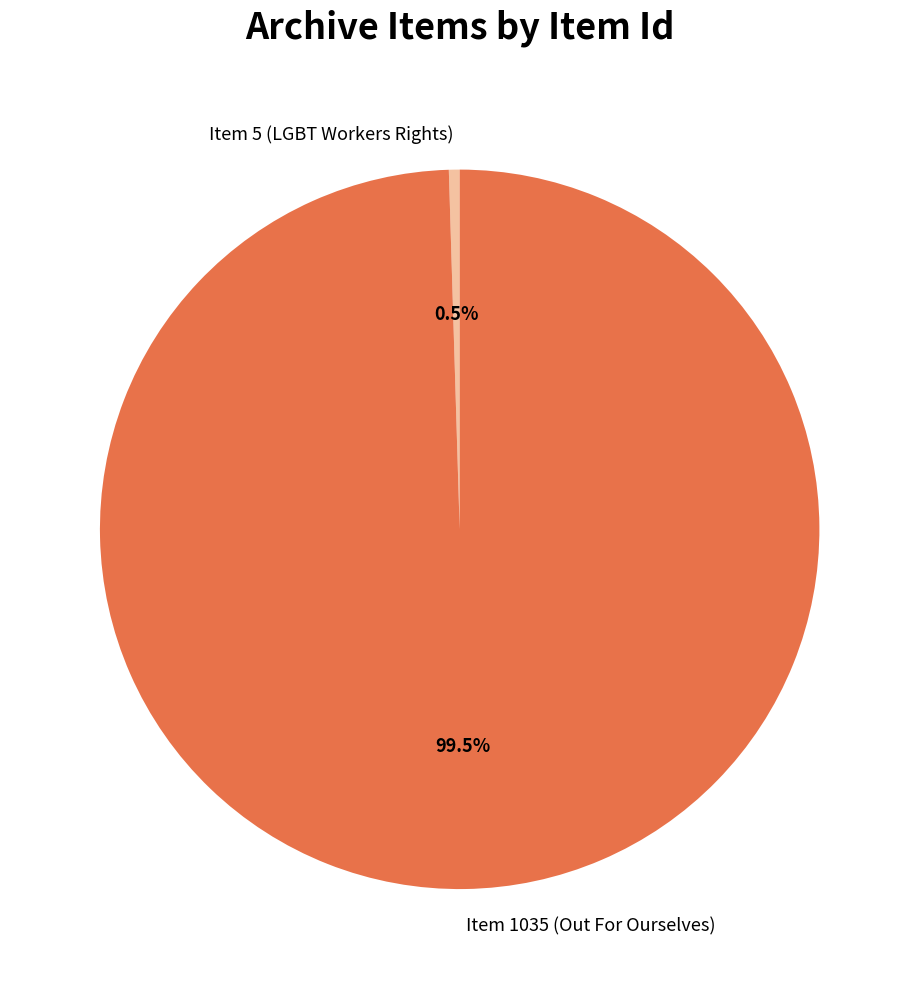

Which category has the smallest portion of the pie?

Item 5 (LGBT Workers Rights)